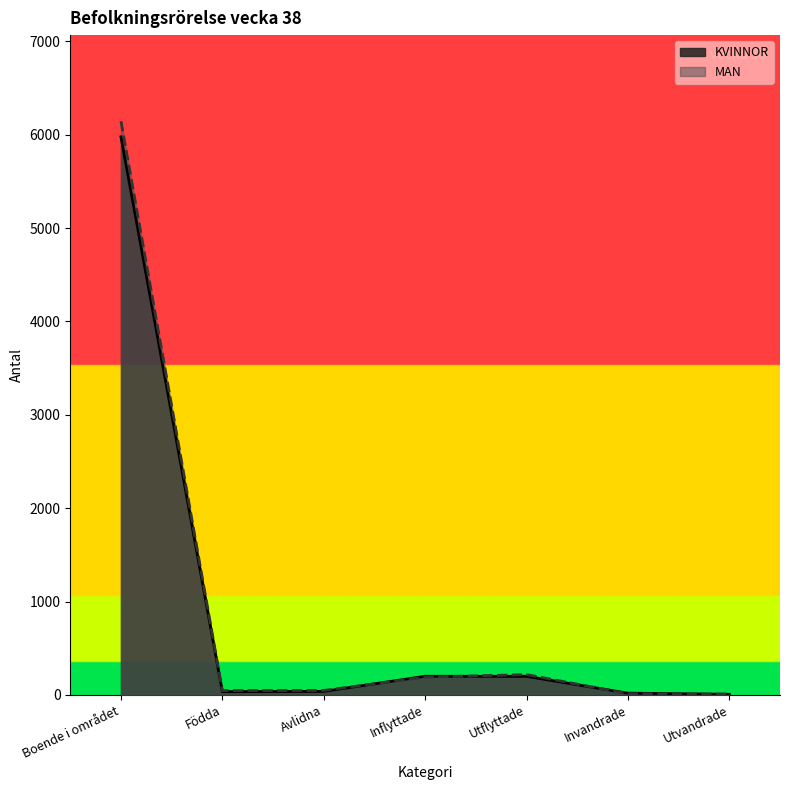

What is the sum of all MAN values?

6670